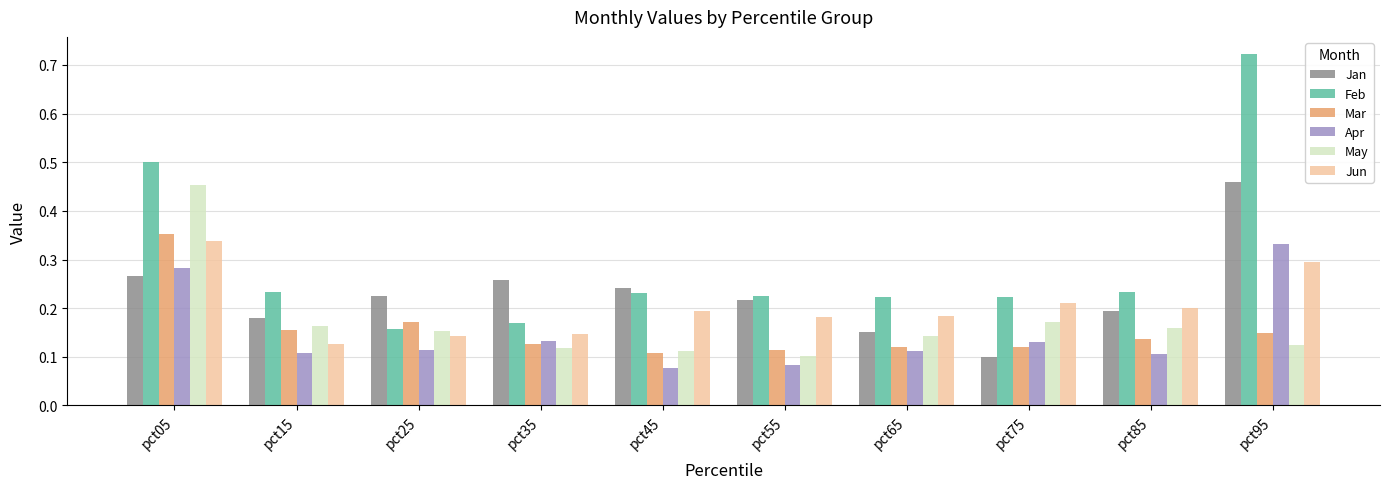

What is the sum of all Jan values?

2.3